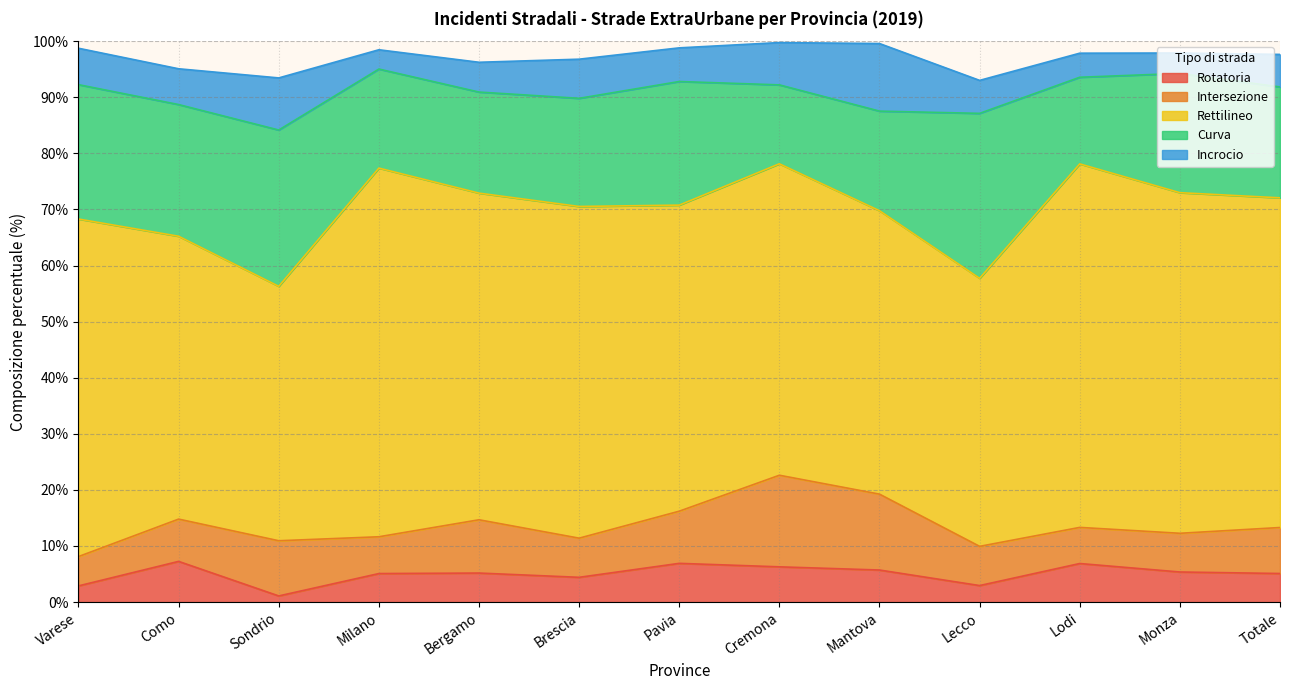

At which category does Rettilineo reach its first local valley?

Sondrio